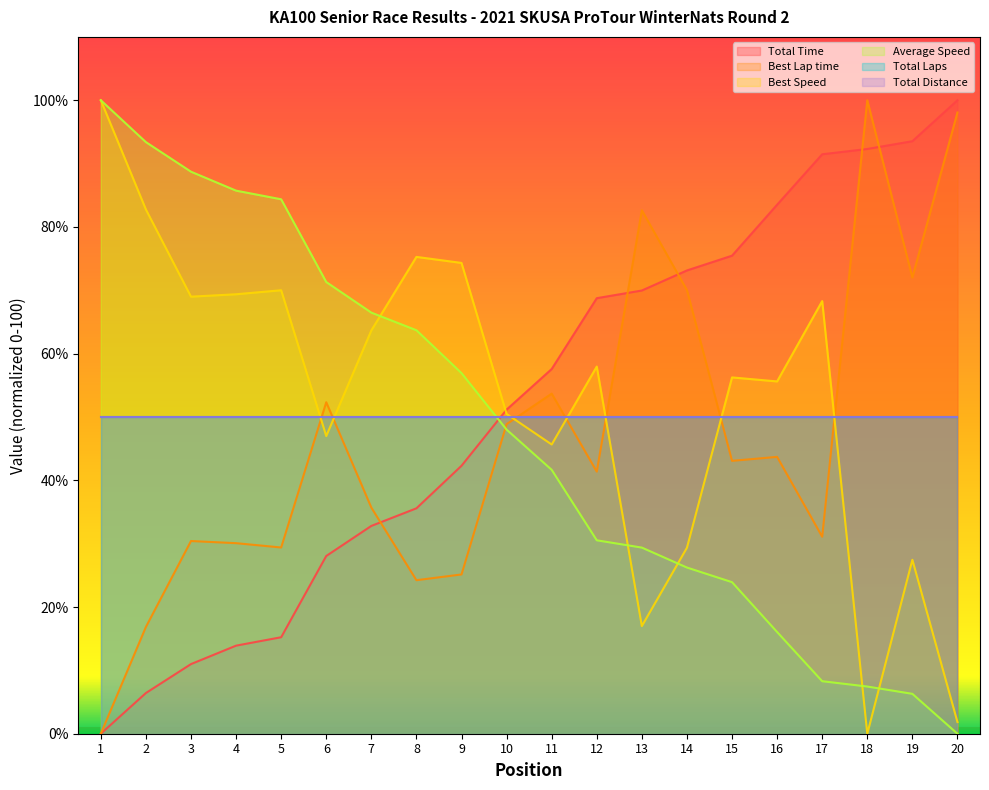

What is the difference between the highest and lowest values at 6?

43.2